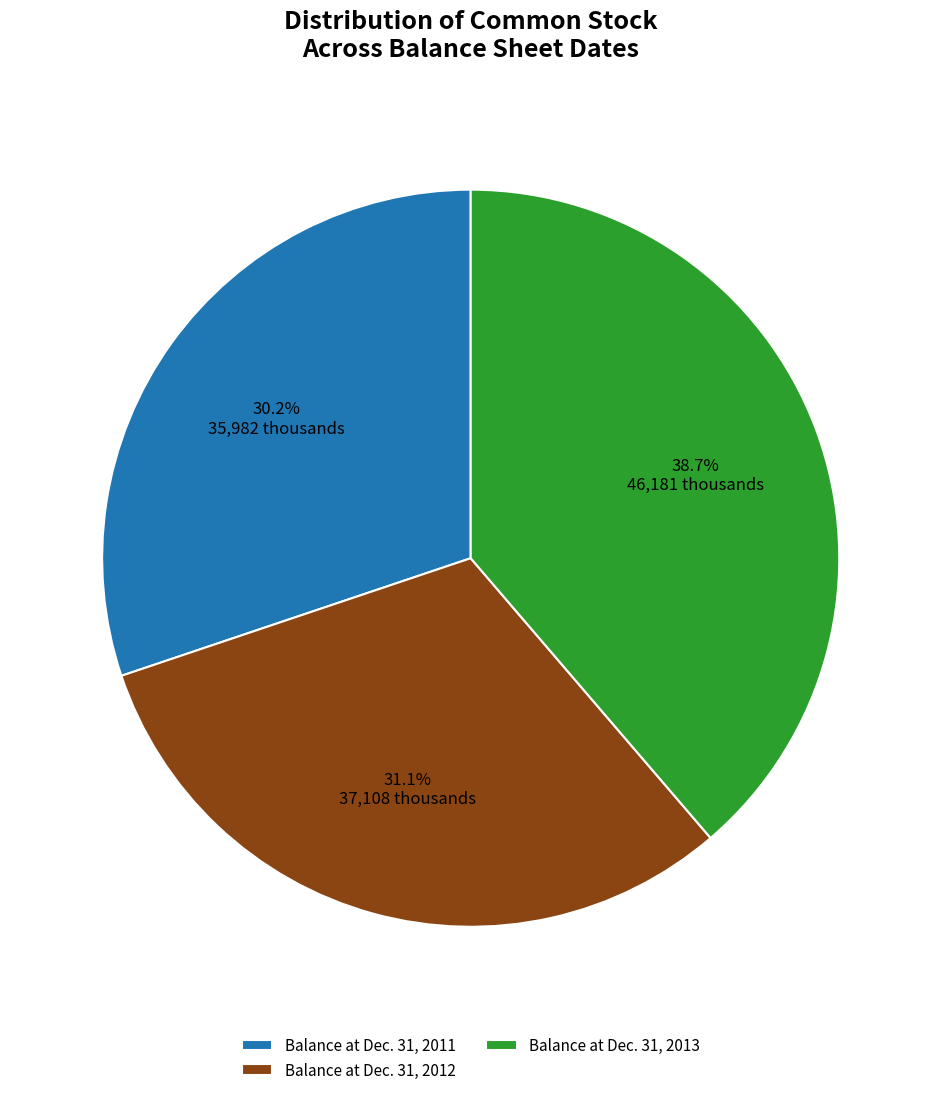

Is the sum of Balance at Dec. 31, 2012 and Balance at Dec. 31, 2011 greater than half?

Yes